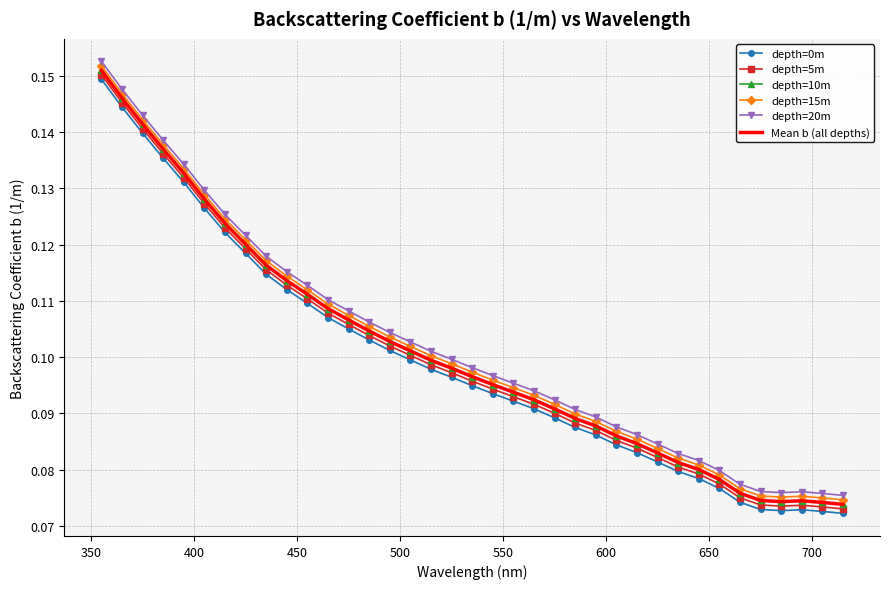

What is the difference between the maximum and minimum values in the depth=5m series?

0.1